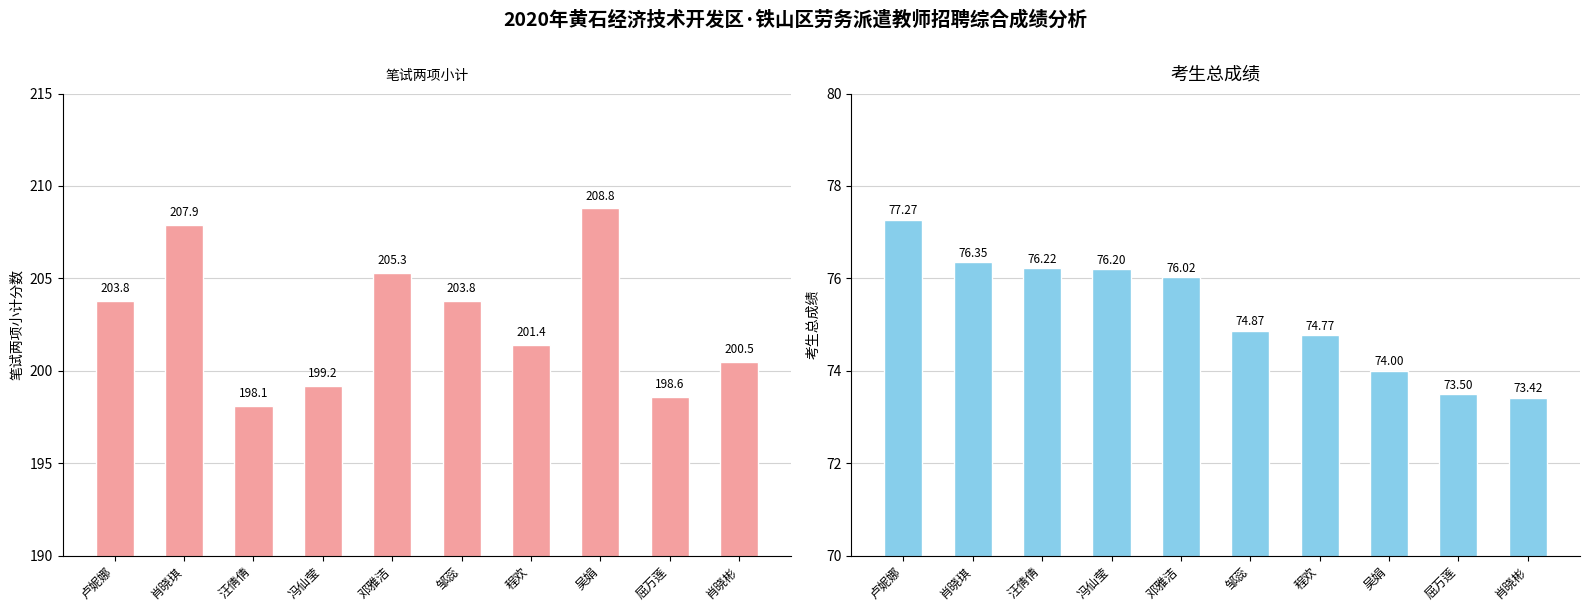

Reading right to left, list all the values displayed in this chart.

笔试两项小计: 200.5	198.6	208.8	201.4	203.8	205.3	199.2	198.1	207.9	203.8
考生总成绩: 73.4	73.5	74.0	74.8	74.9	76.0	76.2	76.2	76.3	77.3